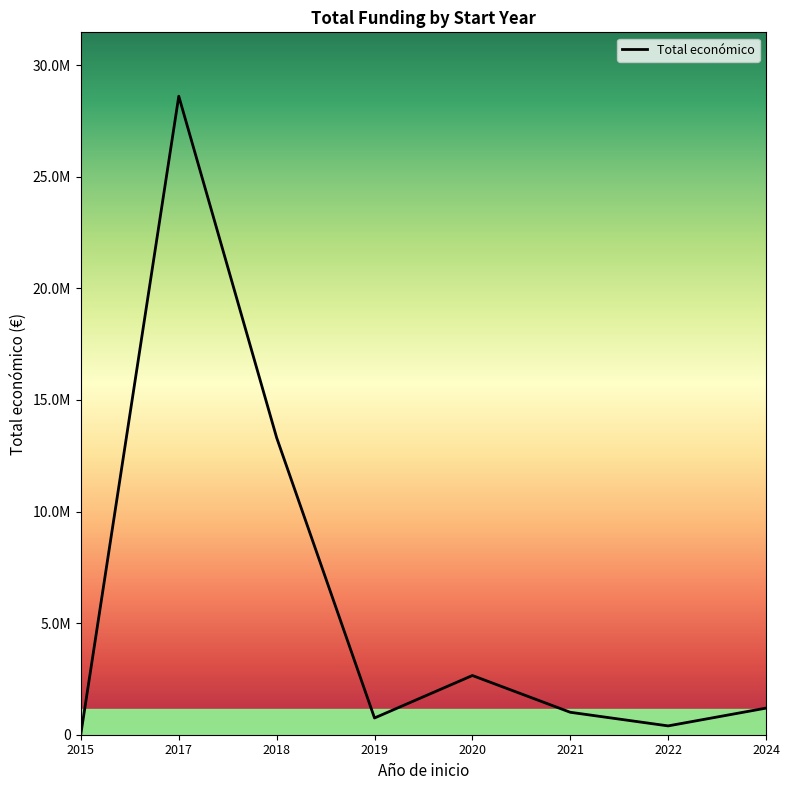

Does the chart have visible grid lines?

No